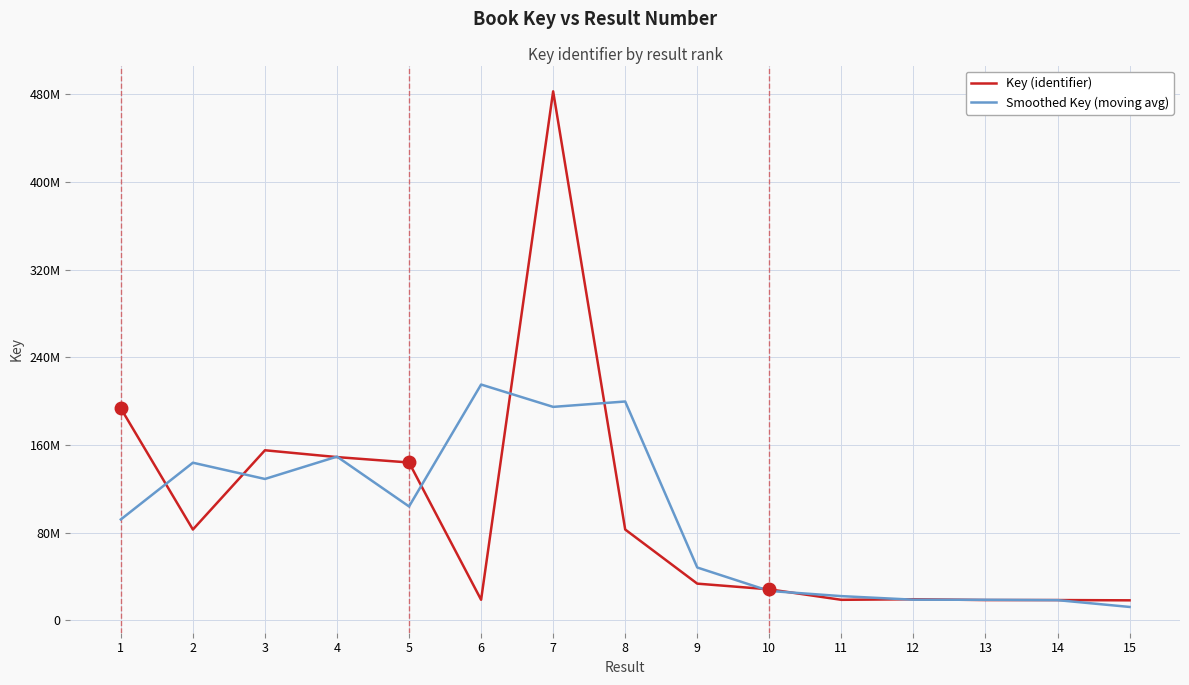

What is the value of the Smoothed Key (moving avg) point at the 2nd from the left?

143873865.3